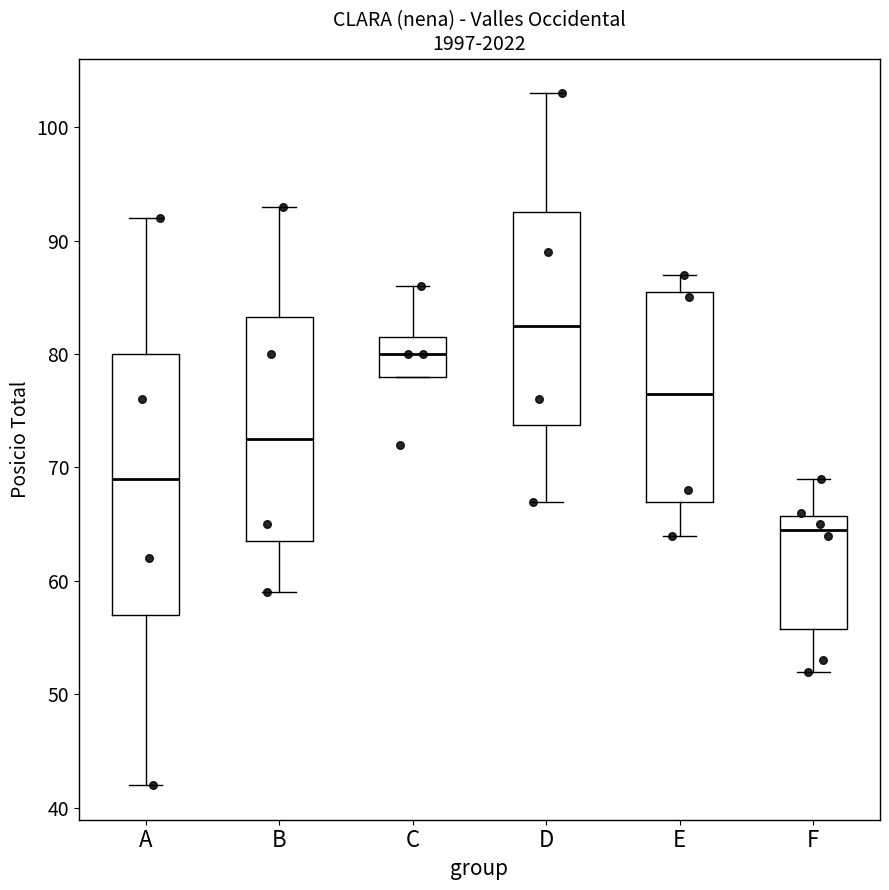

Reading left to right, transcribe this box plot: for each box, give where its median line is, the range the box spans, and where its two whiskers end, as read against the y-axis. The values are not printed on the chart, so give them approximately, as read against the axis.

A: median 69, box 57 to 80, whiskers 42 to 92
B: median 73, box 64 to 83, whiskers 59 to 93
C: median 80, box 78 to 82, whiskers 78 to 86
D: median 83, box 74 to 93, whiskers 67 to 103
E: median 77, box 67 to 86, whiskers 64 to 87
F: median 65, box 56 to 66, whiskers 52 to 69